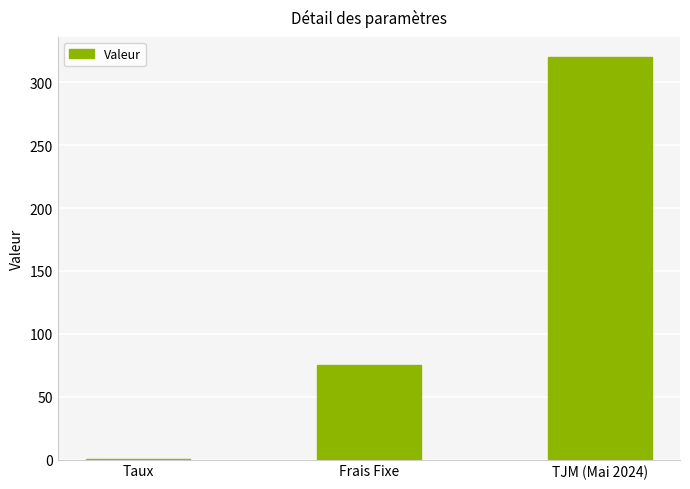

Reading left to right, list all the values displayed in this chart.

0.1	75.0	320.0